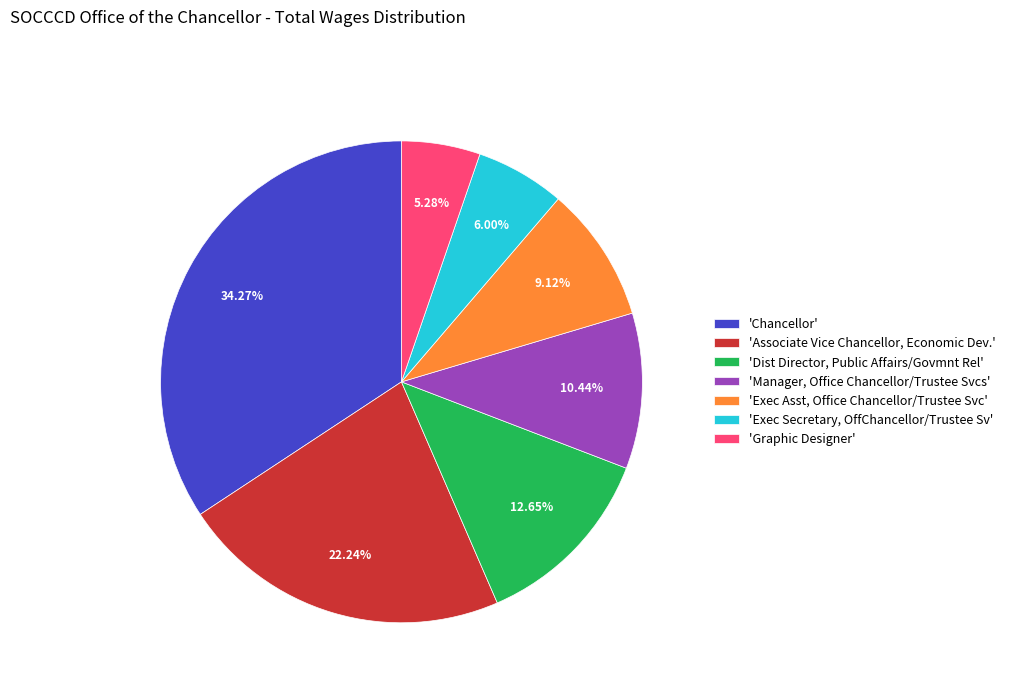

Which has a higher value, 'Dist Director, Public Affairs/Govmnt Rel' or 'Associate Vice Chancellor, Economic Dev.'?

'Associate Vice Chancellor, Economic Dev.'